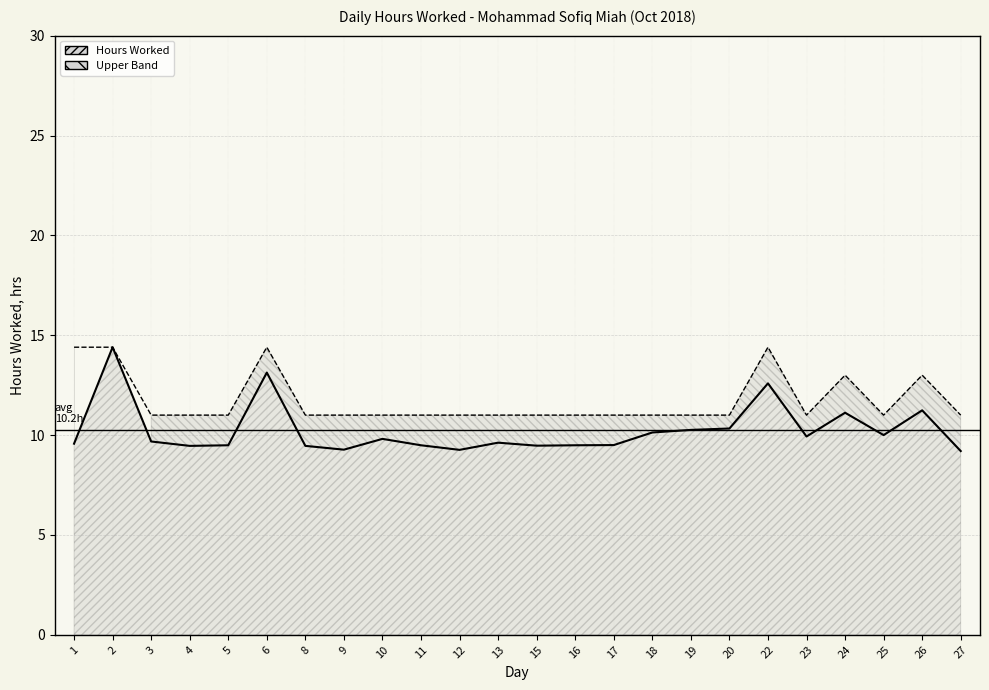

Is it true that Band Upper equals 19.3 at 16?

False